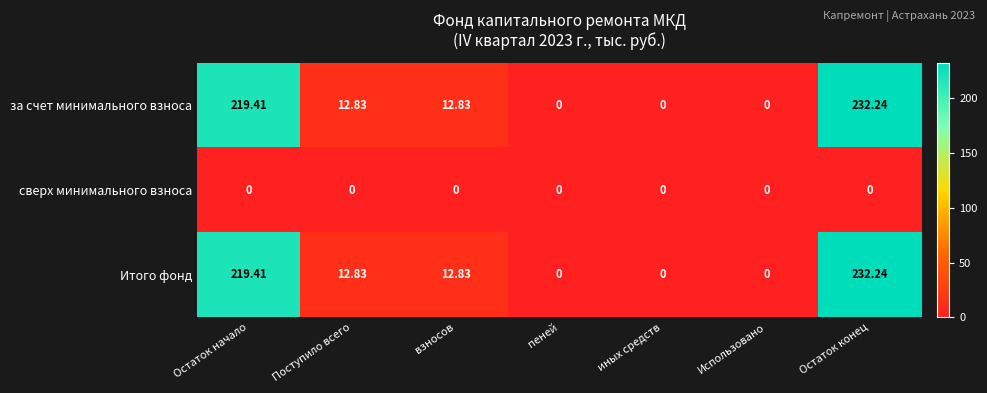

Is the value of за счет минимального взноса at Поступило всего greater than the value of сверх минимального взноса at Остаток конец?

Yes